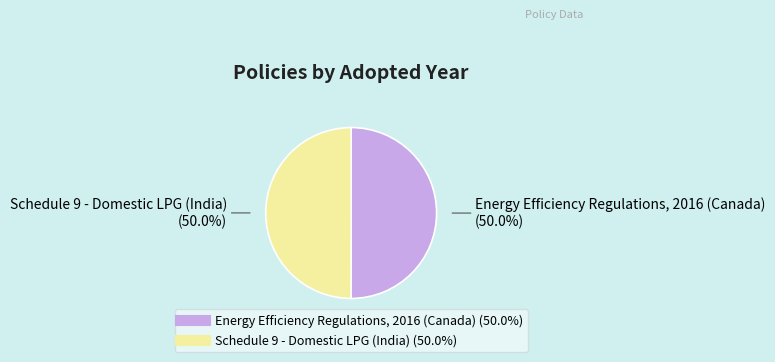

Count the number of slices in the pie.

2